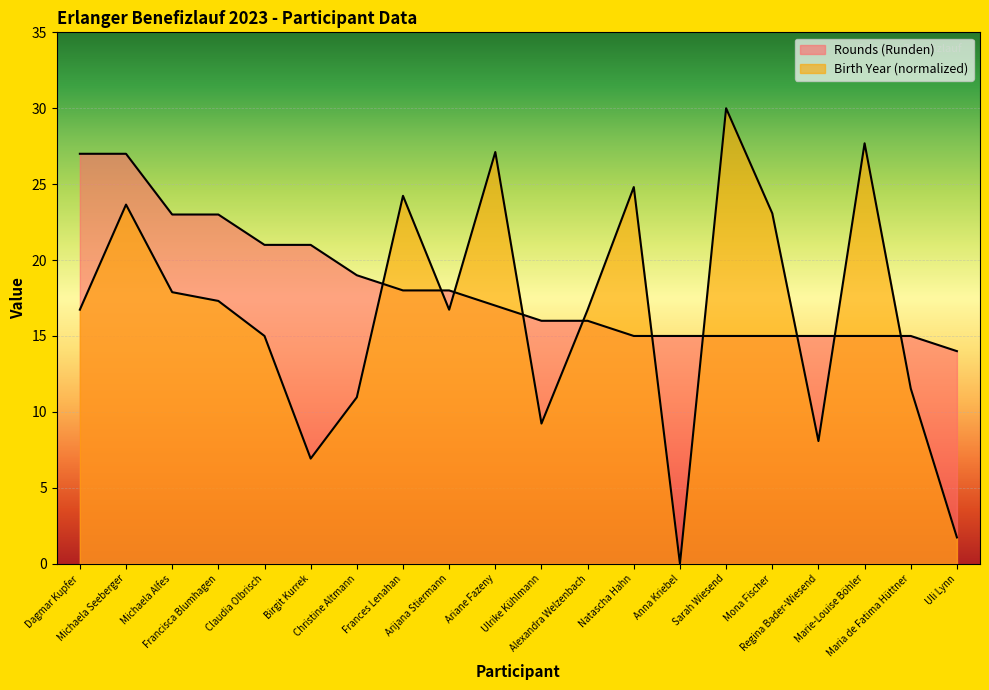

True or false: Birth Year (JG) has a value of 9.2 at Natascha Hahn.

False